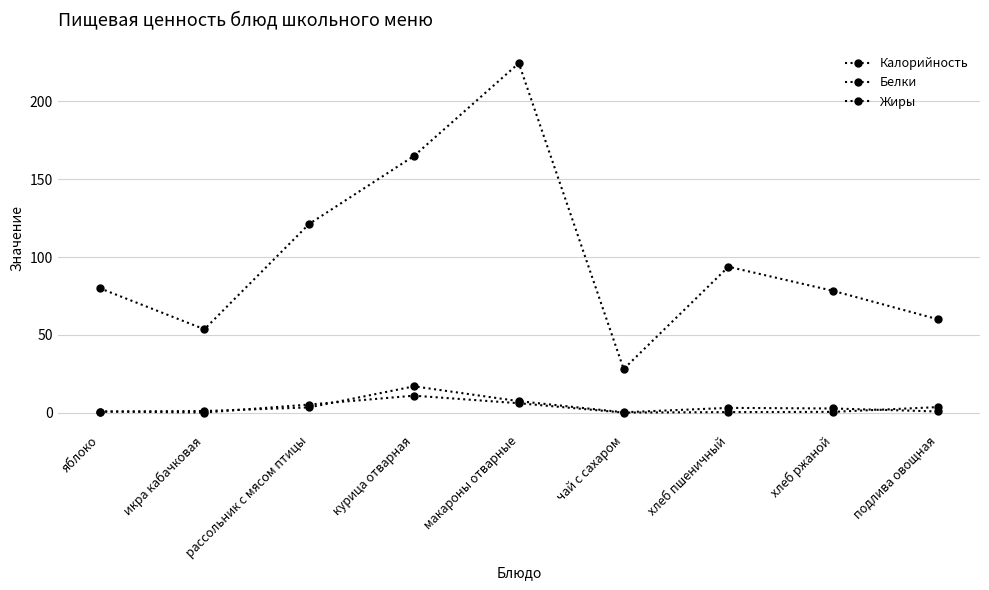

How many lines are shown in the chart?

3